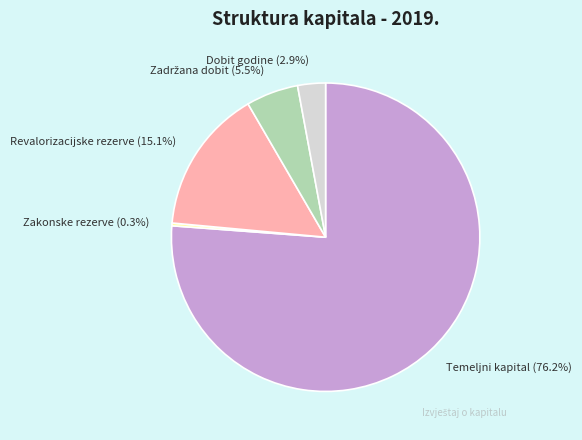

Between Dobit godine and Zakonske rezerve, which is larger?

Dobit godine